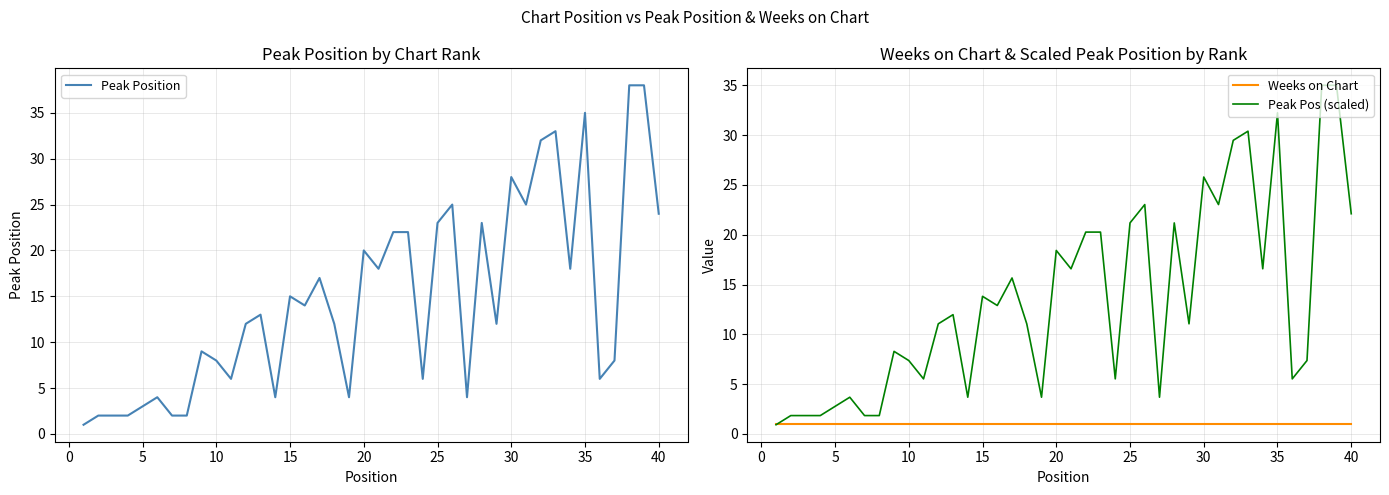

The Peak Pos (scaled) series shows 9.0 at 25. True or false?

False